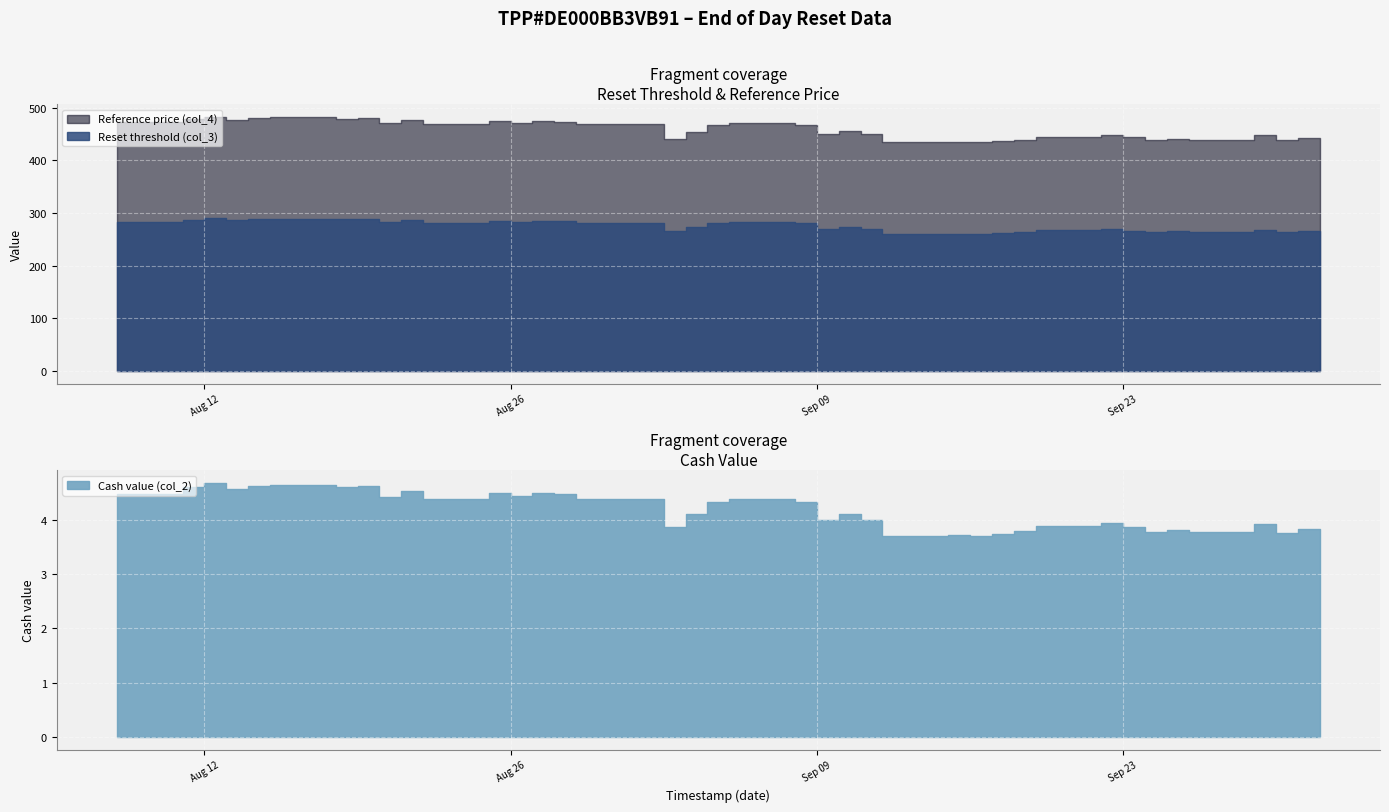

True or false: Reset threshold (col_3) and Cash value (col_2) intersect in this chart.

False